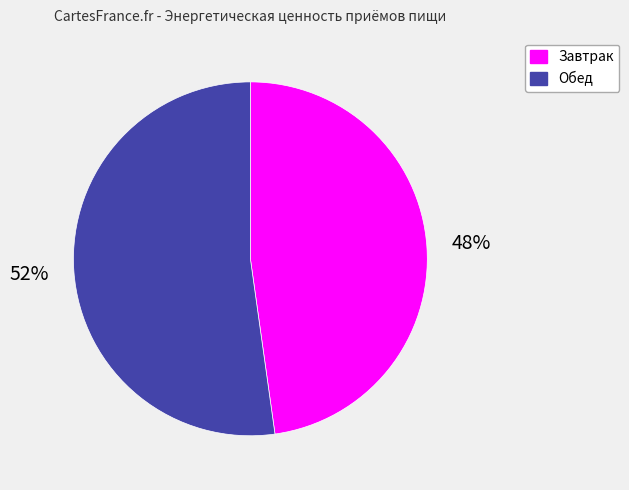

Count the number of slices in the pie.

2